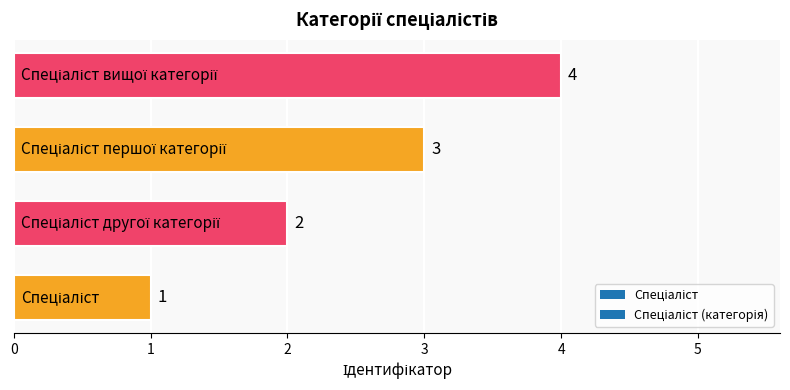

Count the values in the range 2 to 4.

3